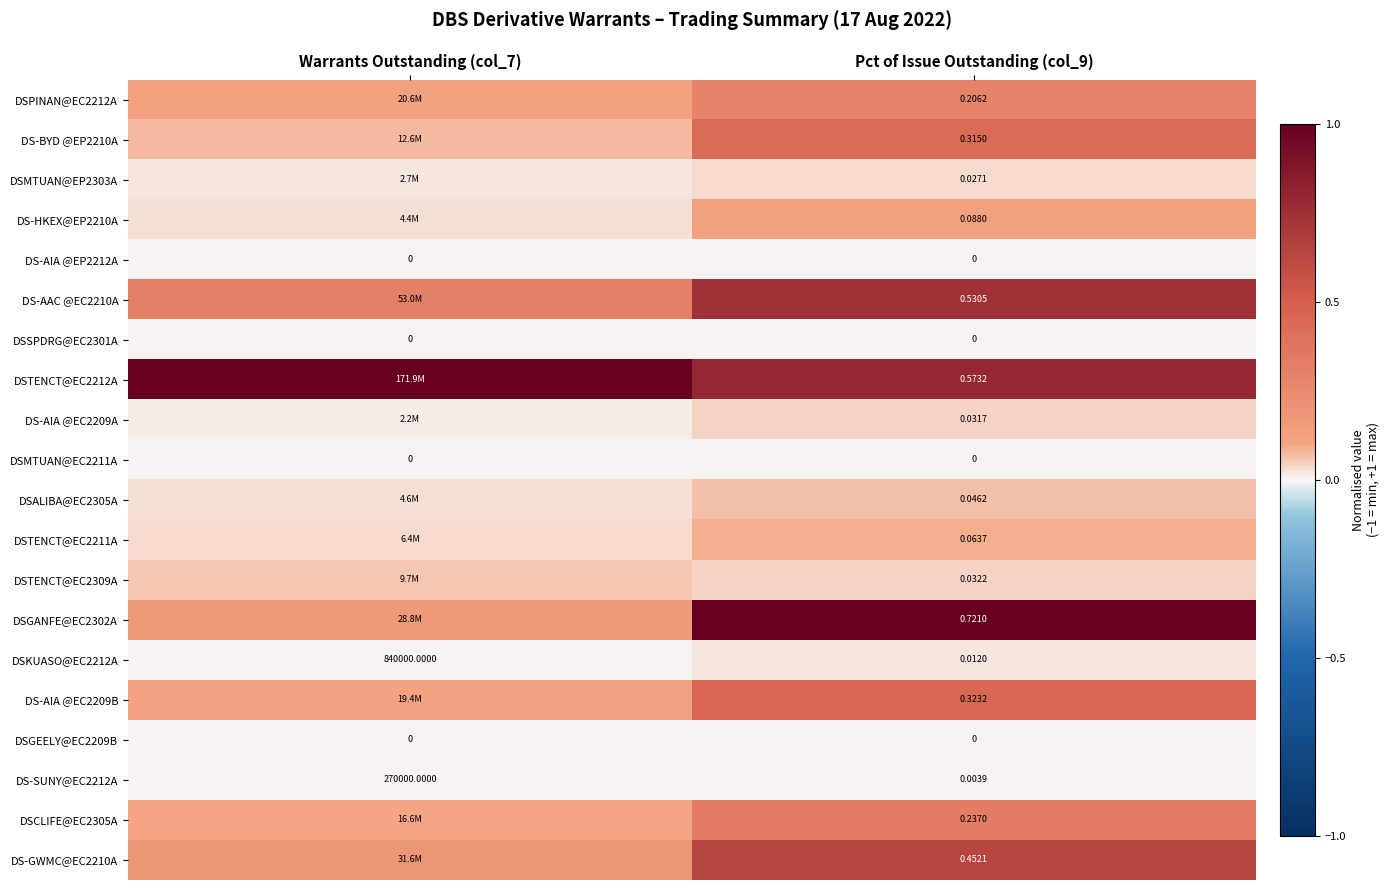

Is the value of DSTENCT@EC2212A at Pct of Issue Outstanding (col_9) greater than the value of DSKUASO@EC2212A at Pct of Issue Outstanding (col_9)?

Yes